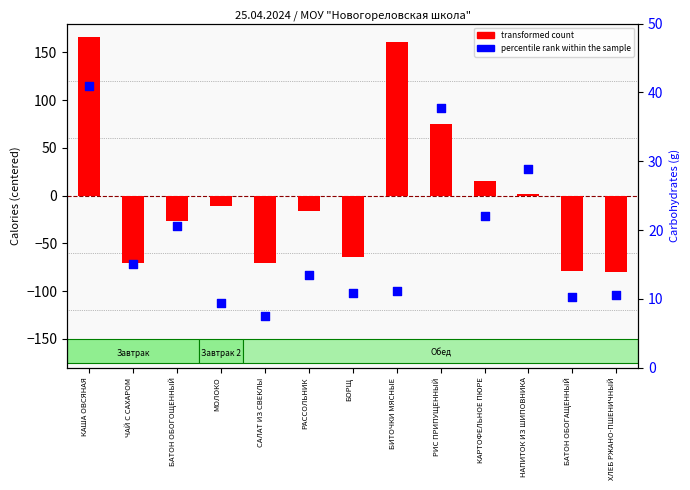

Which series has the largest Y range (max minus min)?

transformed count